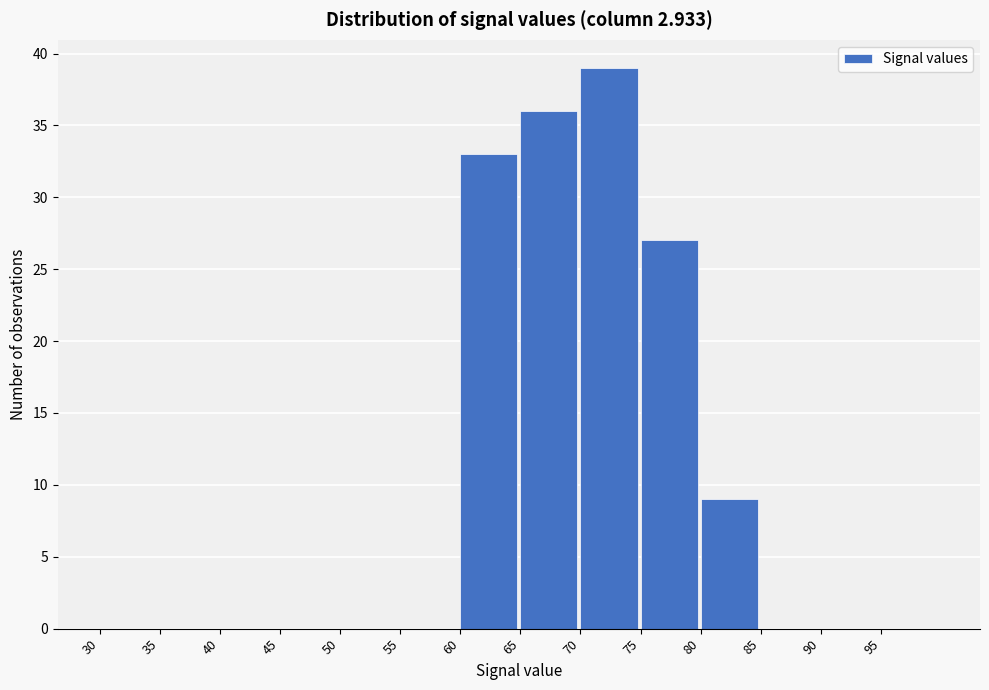

Which range on the x-axis has the tallest bar?

70 to 75